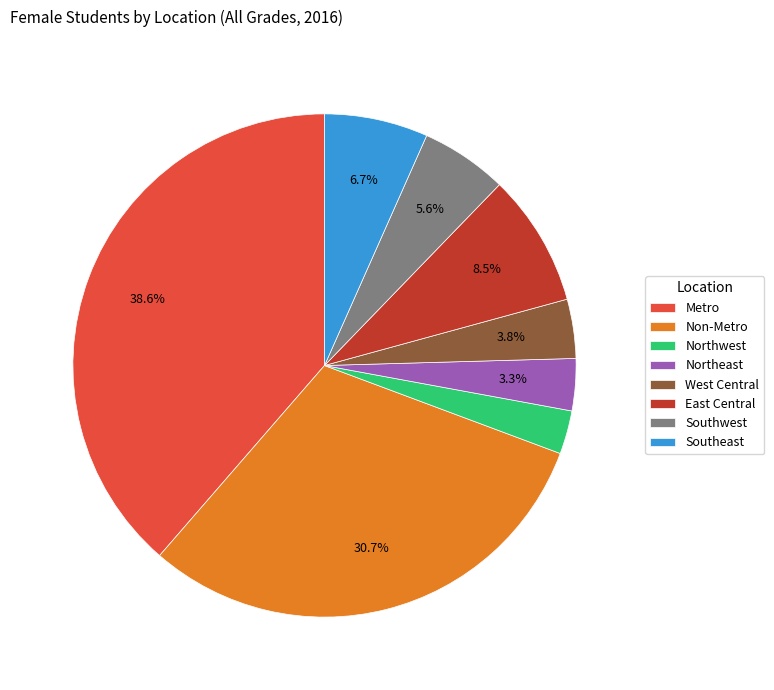

Approximately how many times larger is the value at Non-Metro compared to East Central?

3.6